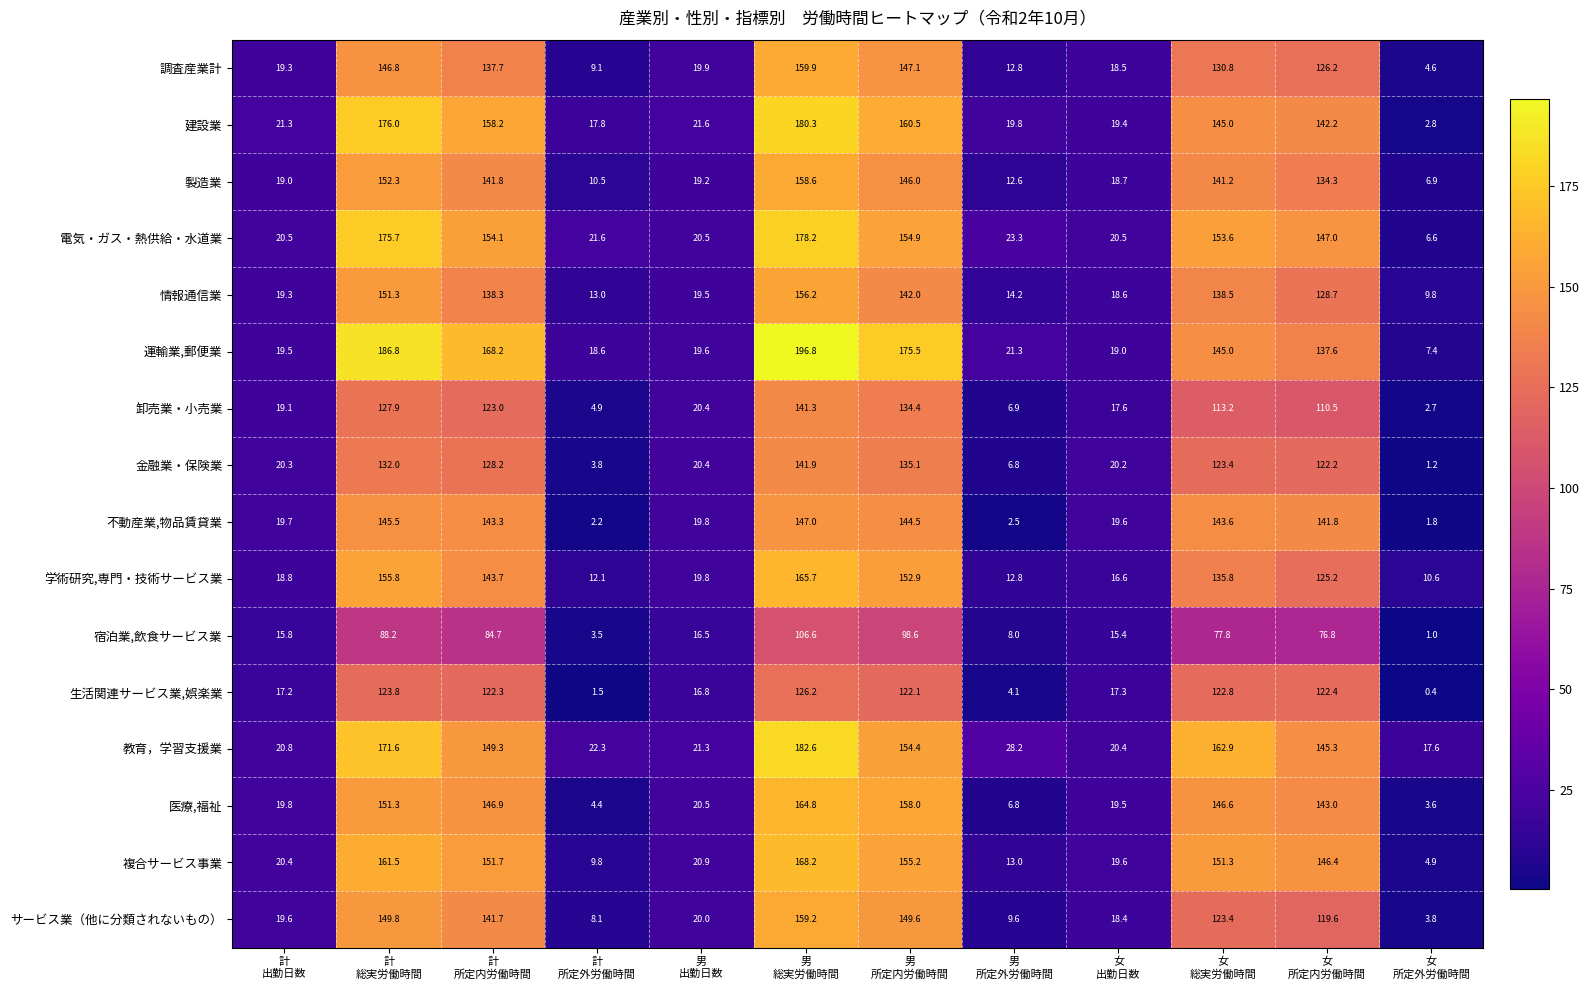

What is the average value of the 不動産業,物品賃貸業 series?

77.6